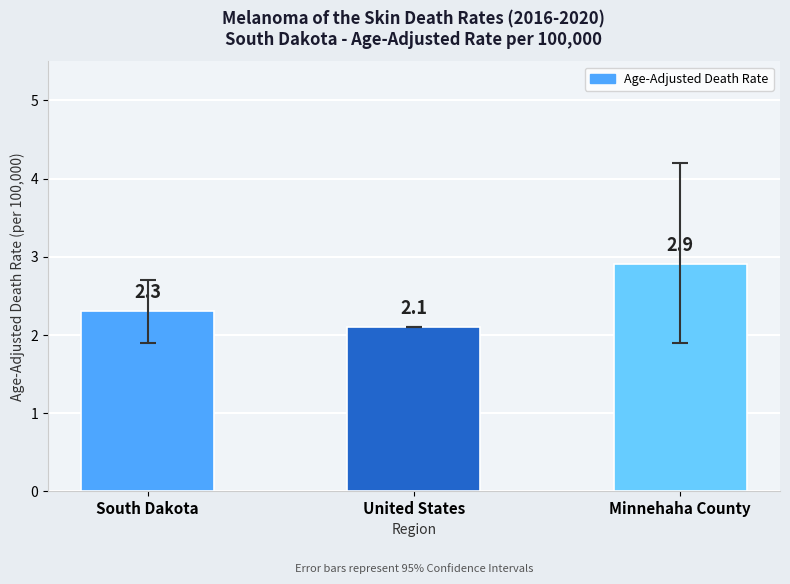

What is the difference between the maximum and minimum values?

0.8